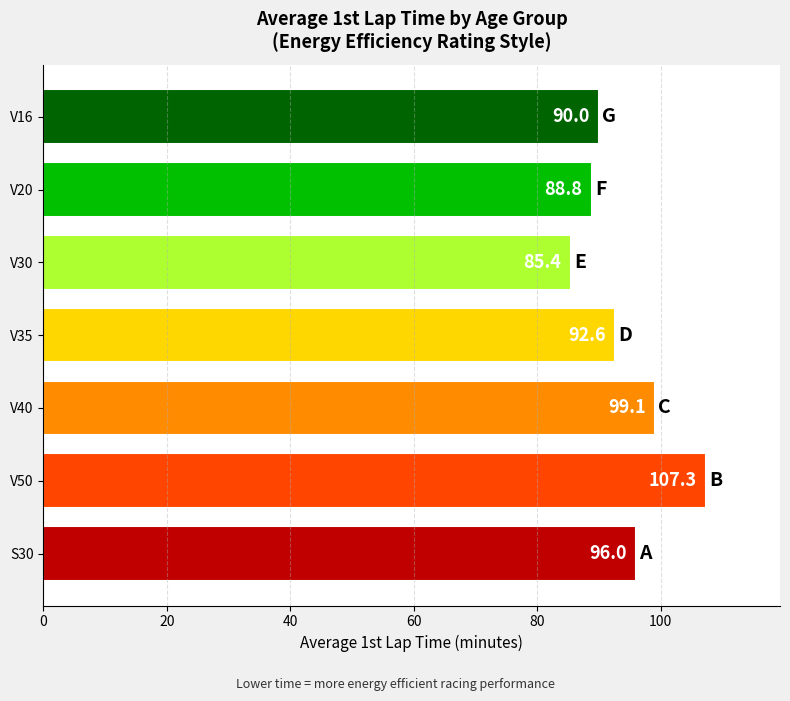

Reading bottom to top, list all the values displayed in this chart.

S30=96.0	V50=107.3	V40=99.1	V35=92.6	V30=85.4	V20=88.8	V16=90.0